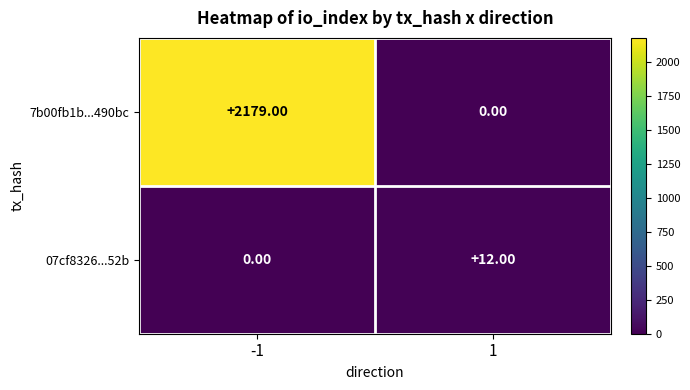

What is the difference between the maximum and minimum values in the 7b00fb1b...490bc series?

2179